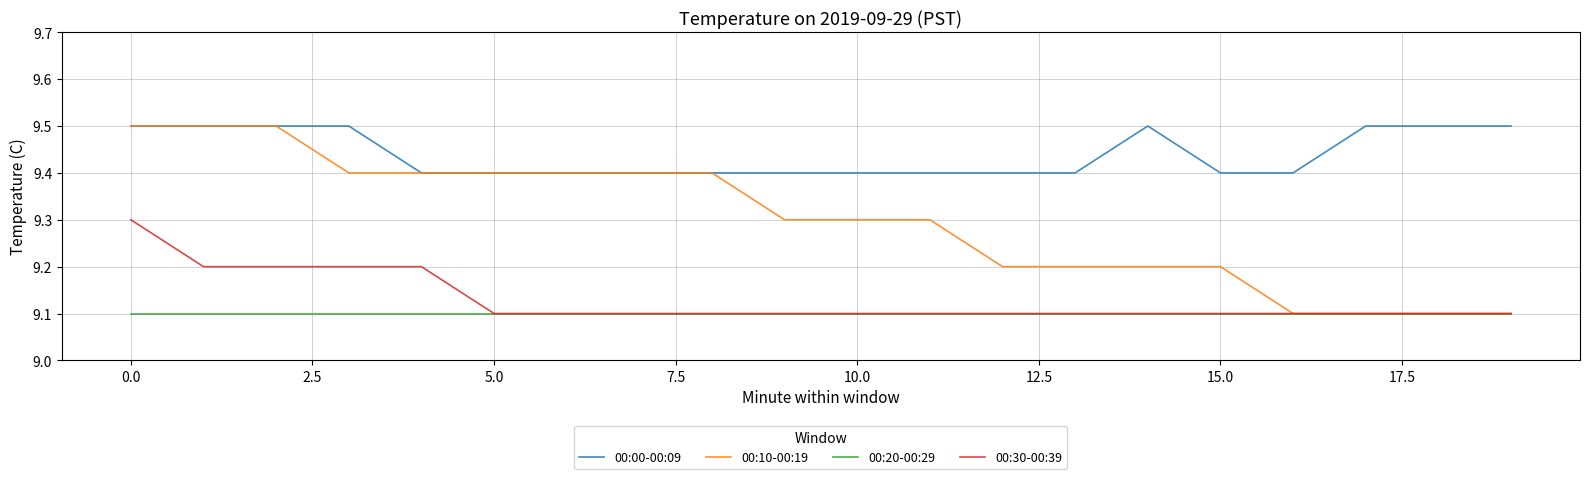

What is the maximum value shown in the chart?

9.5